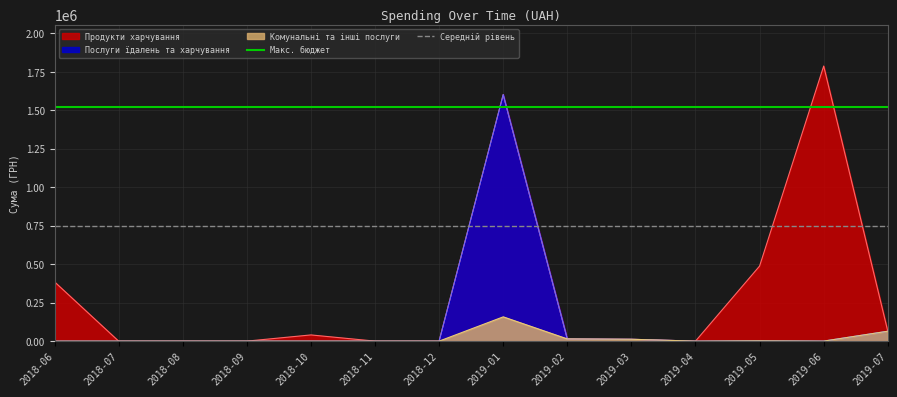

What is the value of the Макс. бюджет point at the 2nd from the left?

1518970.9